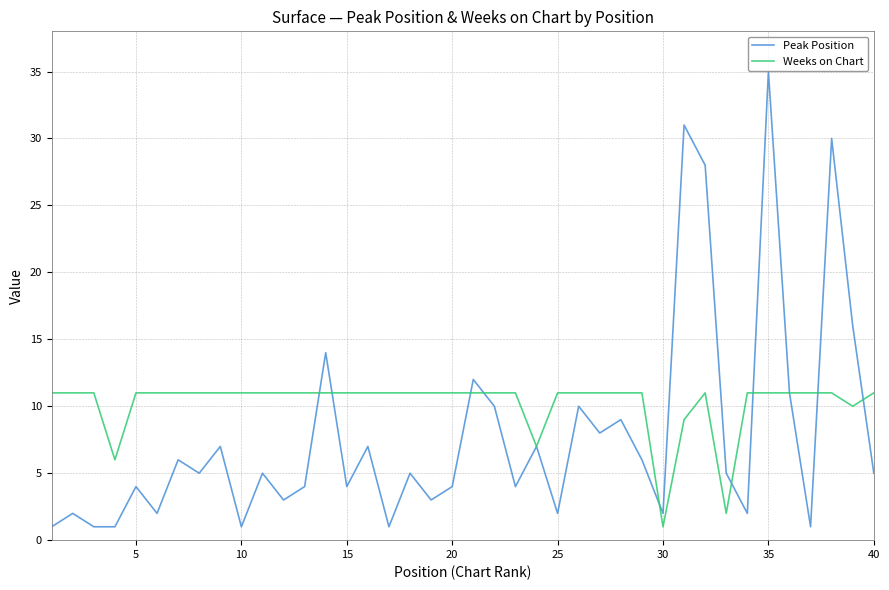

What is the minimum value for Weeks on Chart?

1